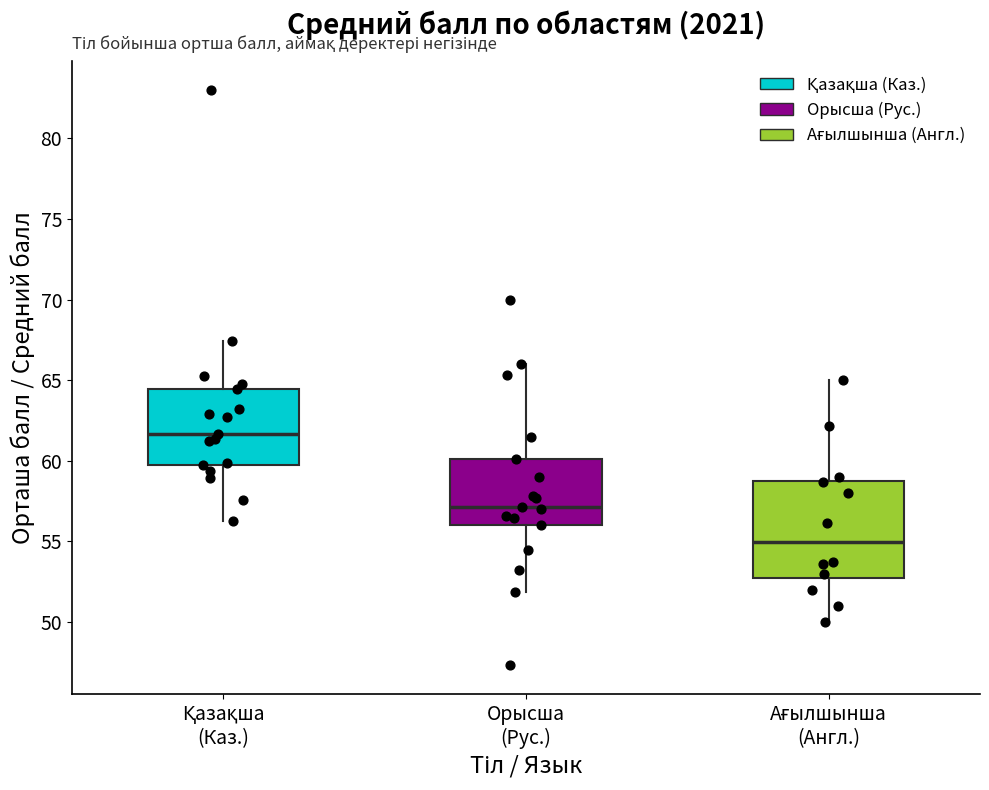

Where does the lower whisker of the box for Ағылшынша (Англ.) end on the y-axis? The values are not printed on the chart, so give them approximately, as read against the axis.

50.0